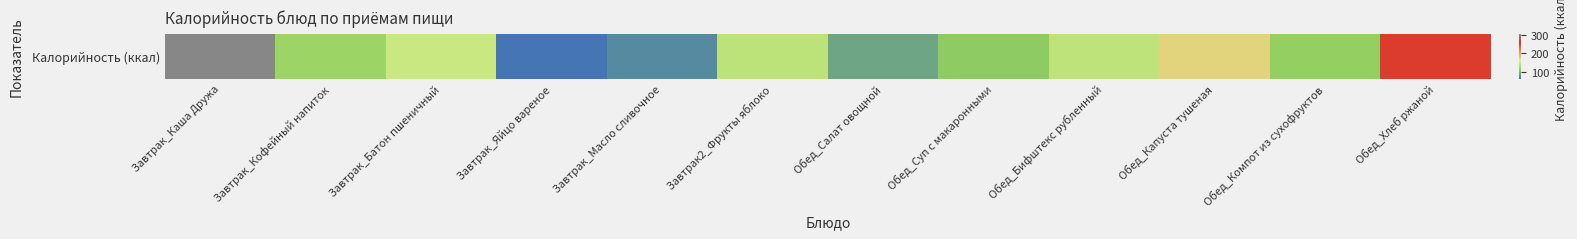

Where is the data nearest to the value 184?

Обед_Капуста тушеная